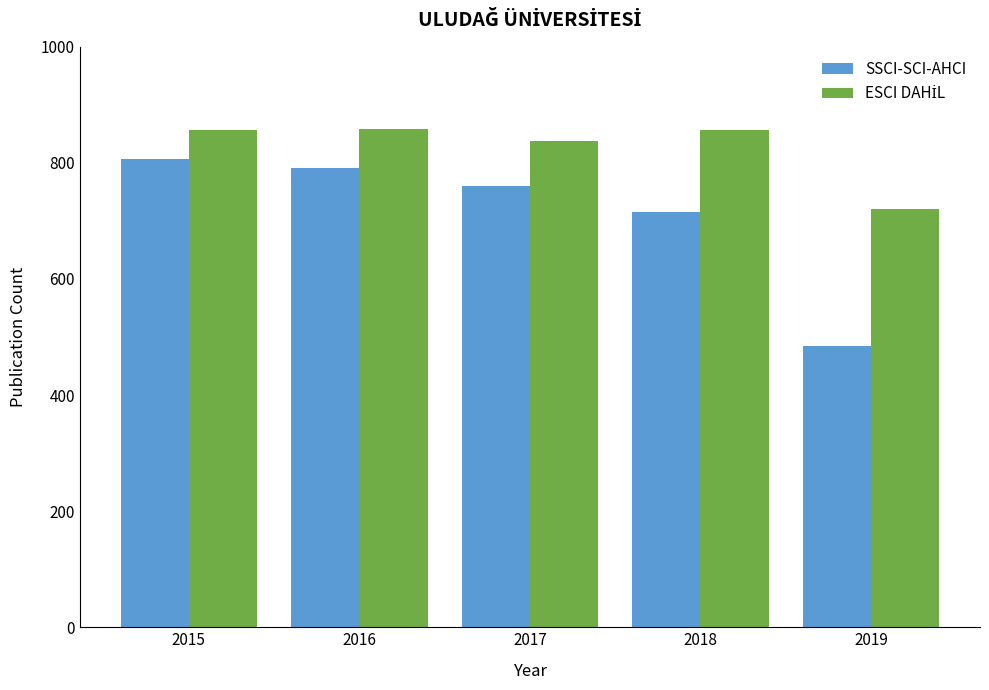

Are the bars horizontal?

No